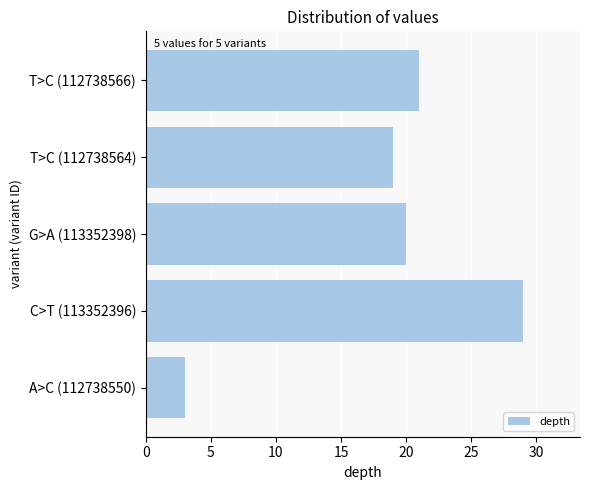

Does the chart contain stacked bars?

No